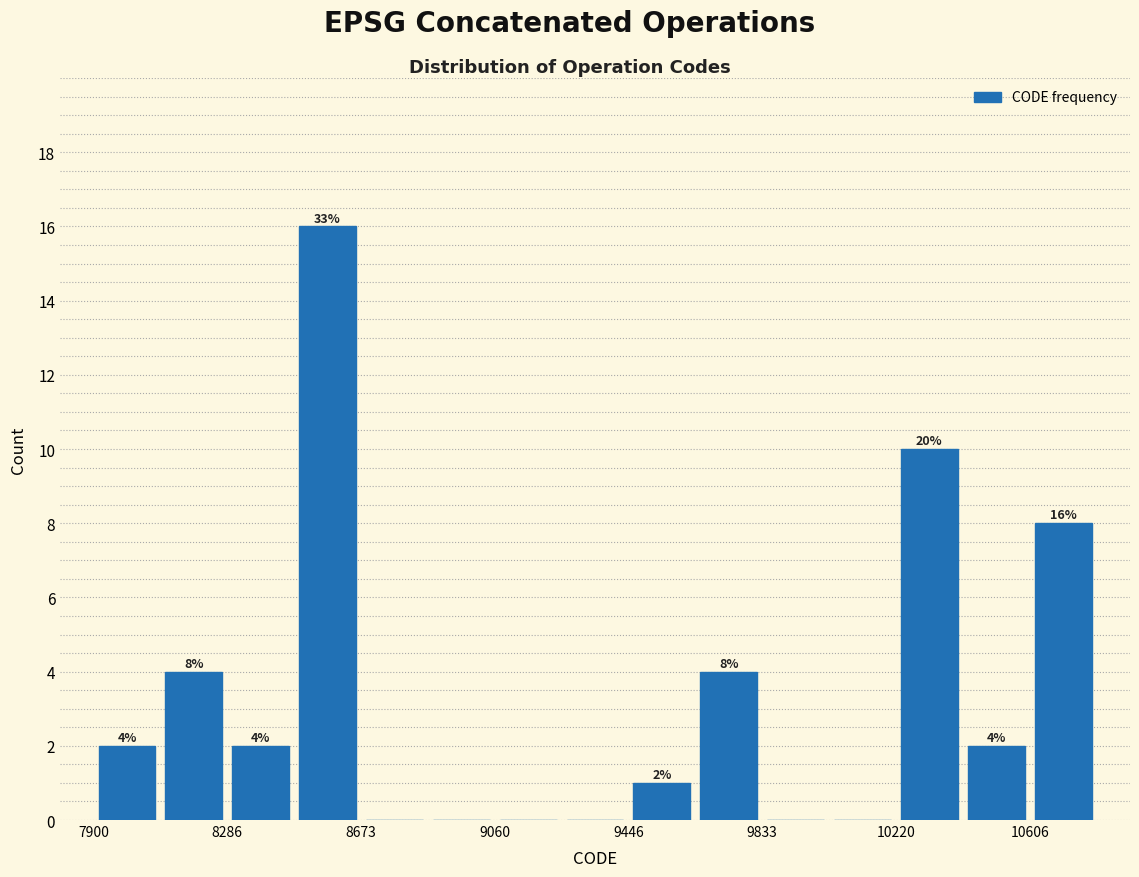

Around what value on the x-axis is the tallest bar? Give the approximate position of its centre, as read against the axis.

8600